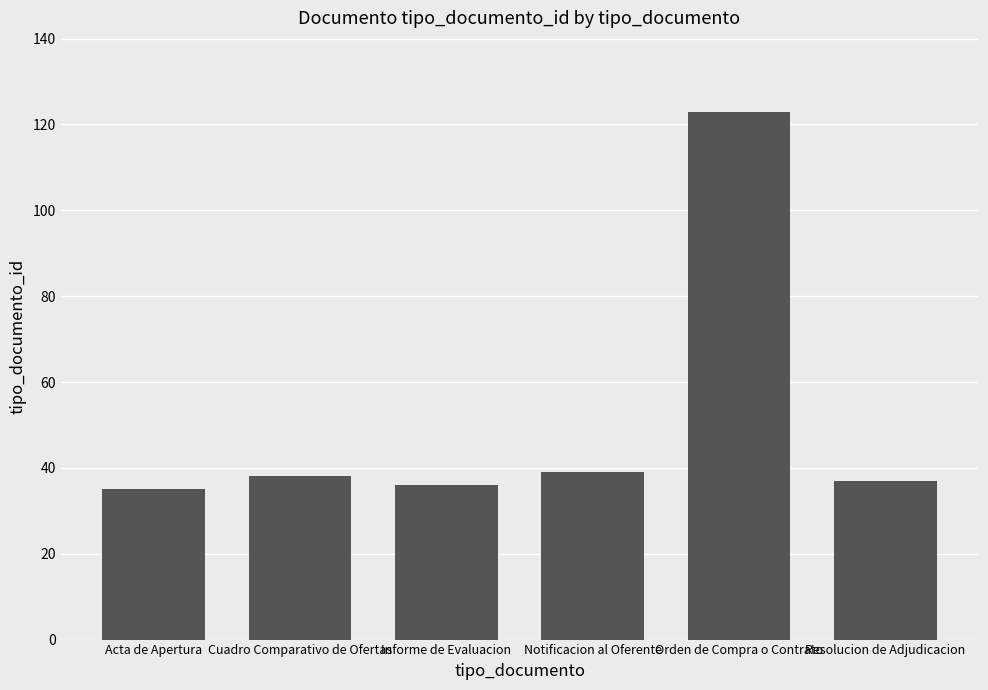

Which label corresponds to the largest value in the chart?

Orden de Compra o Contrato